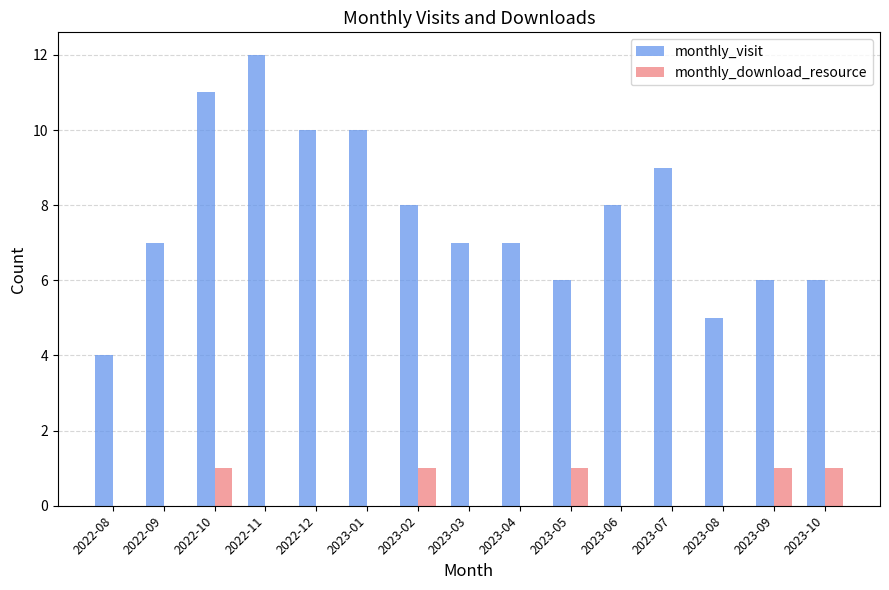

The value of monthly_download_resource at 2023-07 is 0. True or false?

True